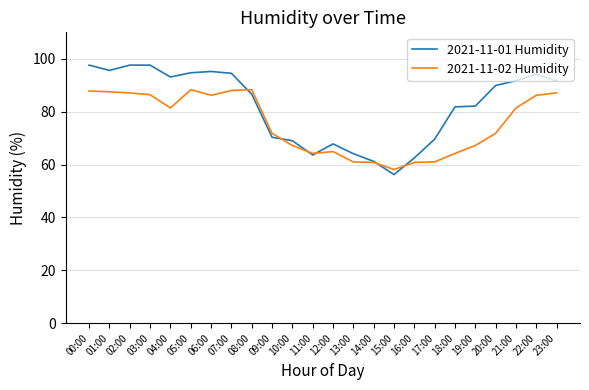

What is the difference between the 2021-11-02 Humidity values at 13:00 and 21:00?

20.4